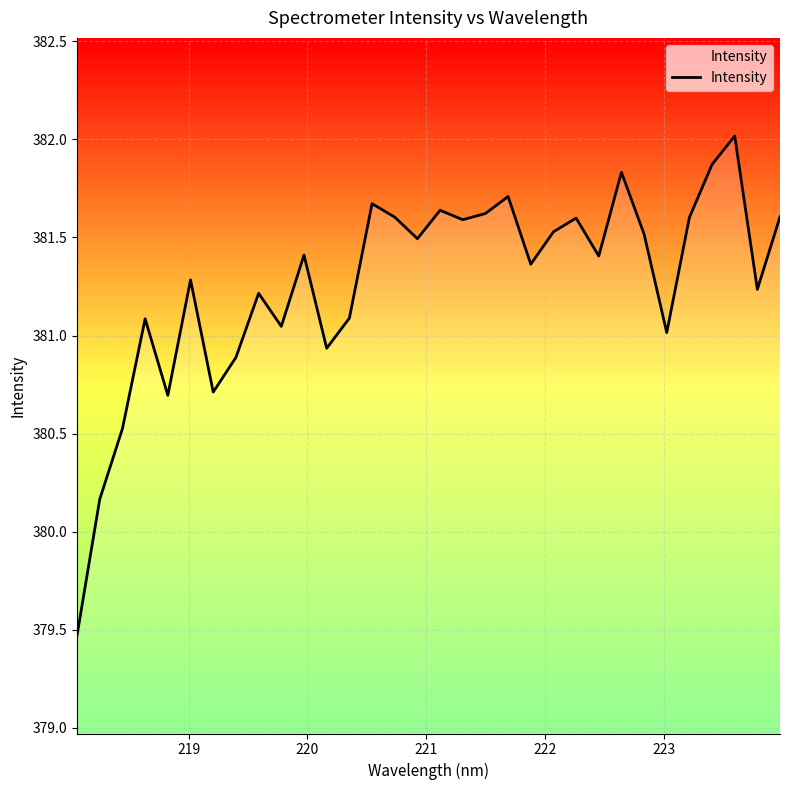

What is the maximum value shown in the chart?

382.0